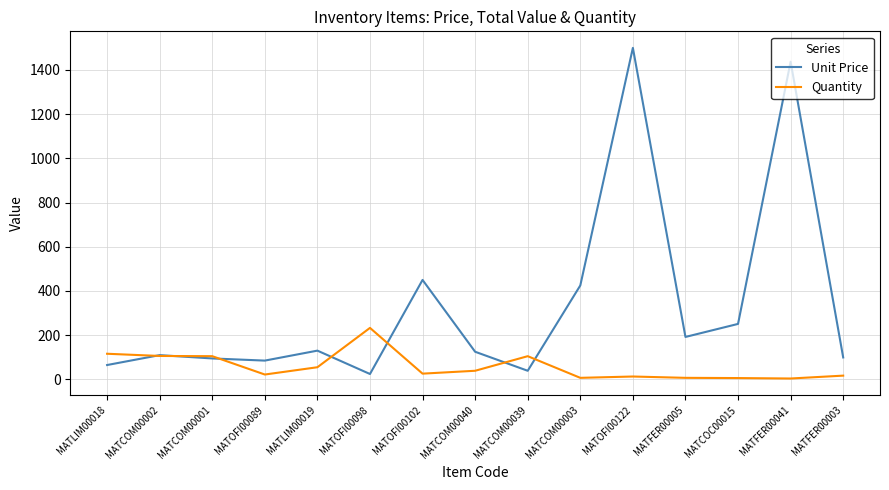

At which category does the chart reach its peak across all series?

MATOFI00122